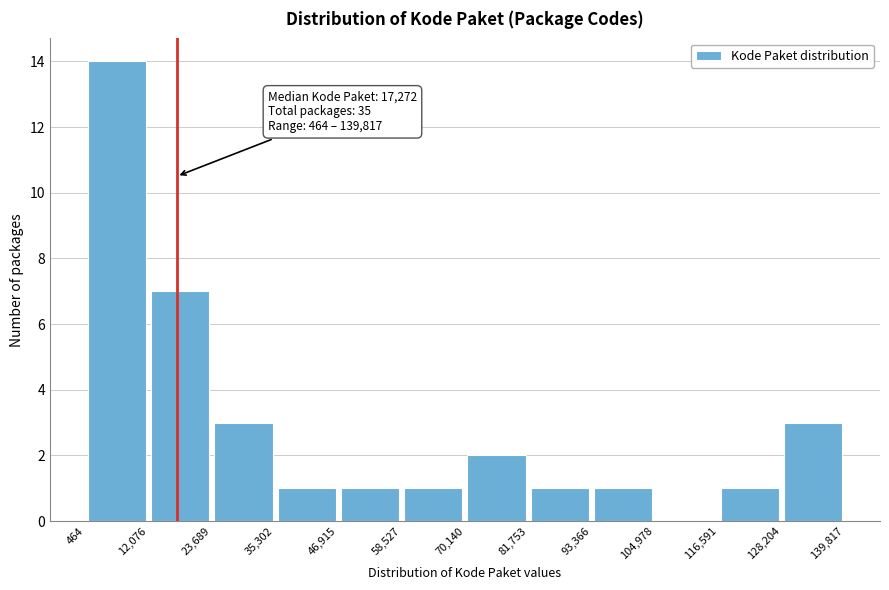

Over which range of the x-axis is the bar tallest?

464 to 12,076